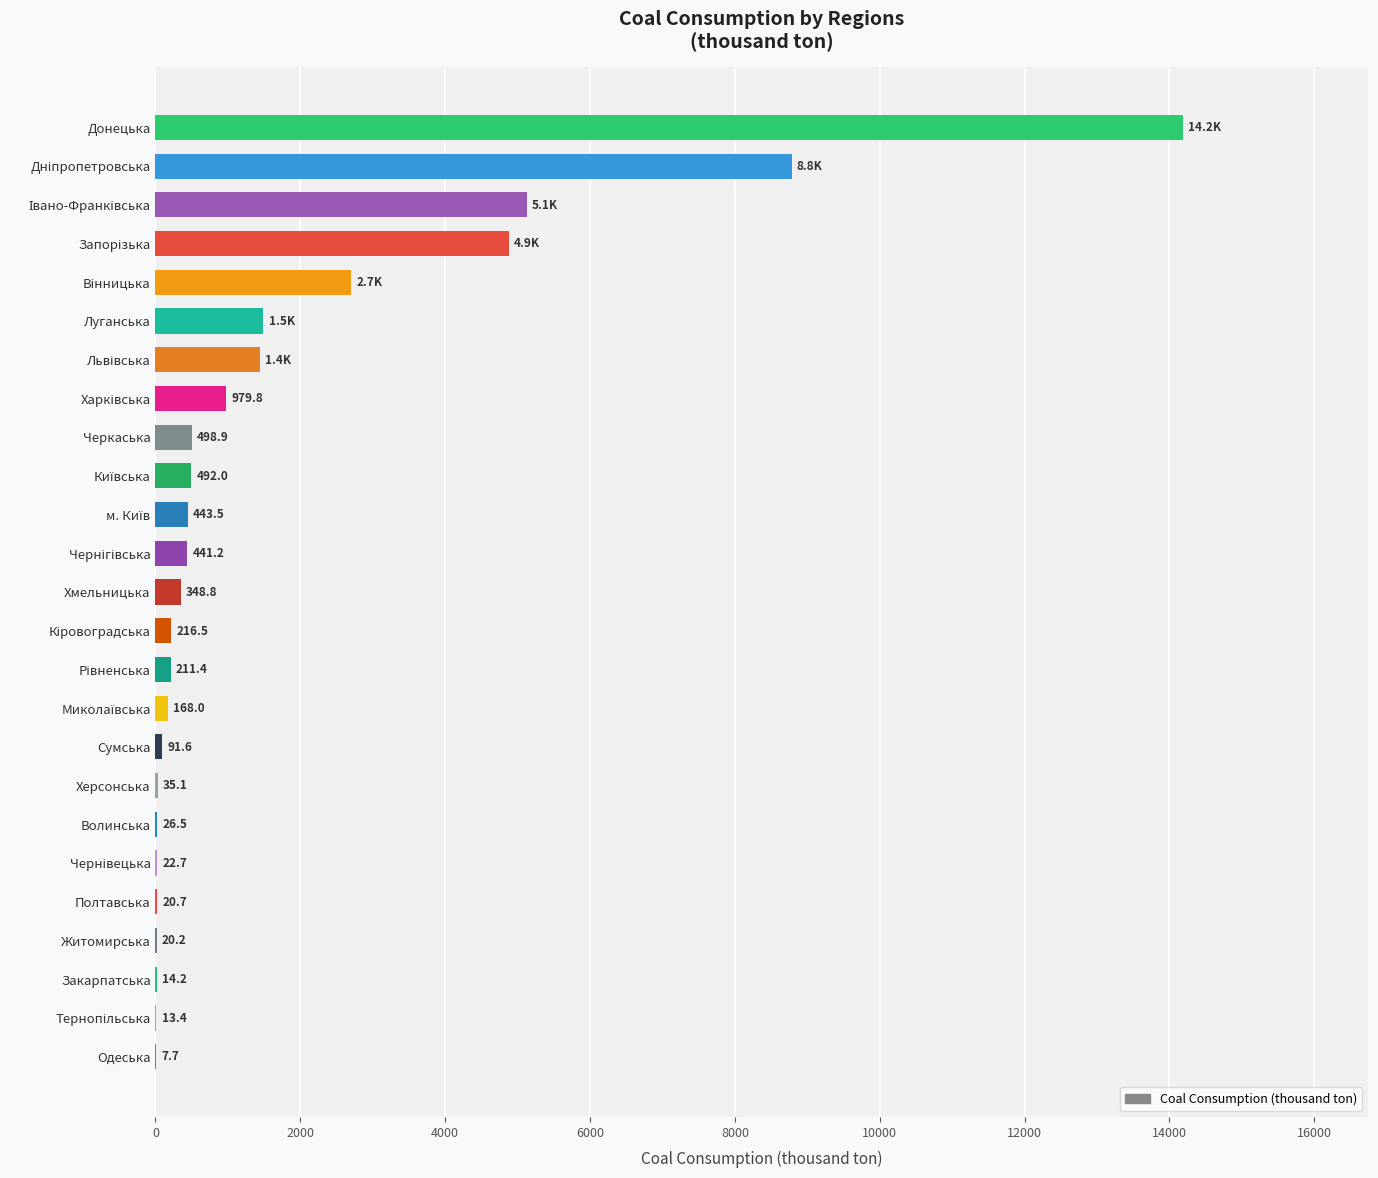

The value at Сумська is 91.6. True or false?

True